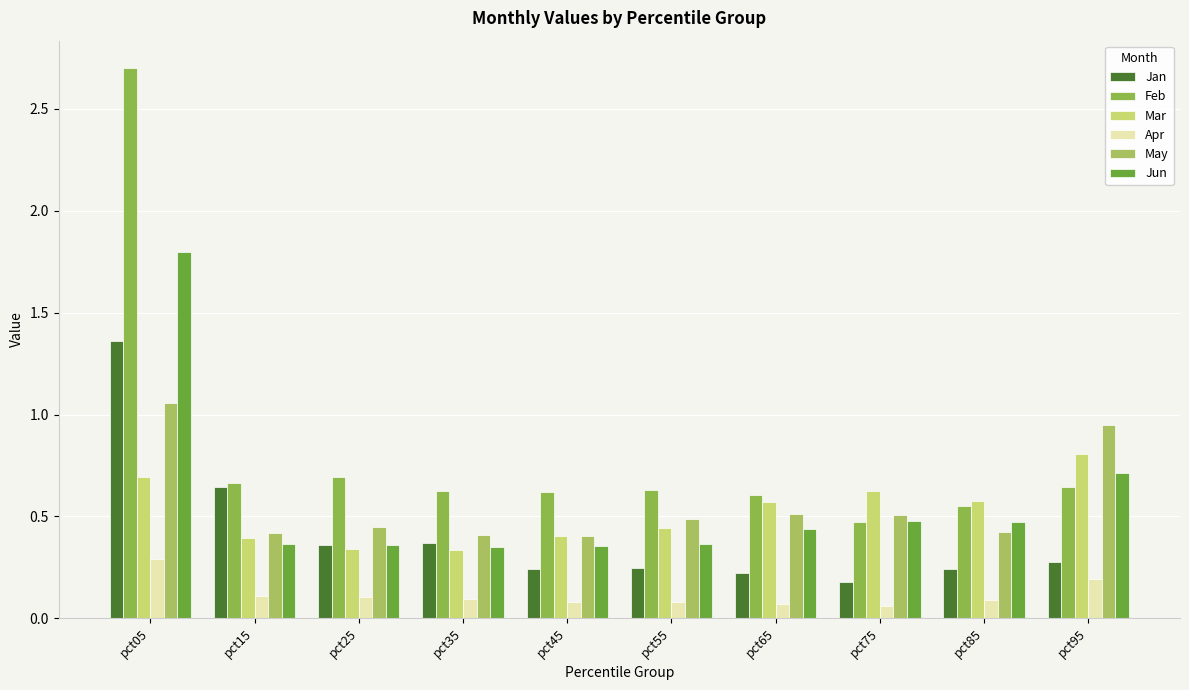

What is the average value of the Jan series?

0.4